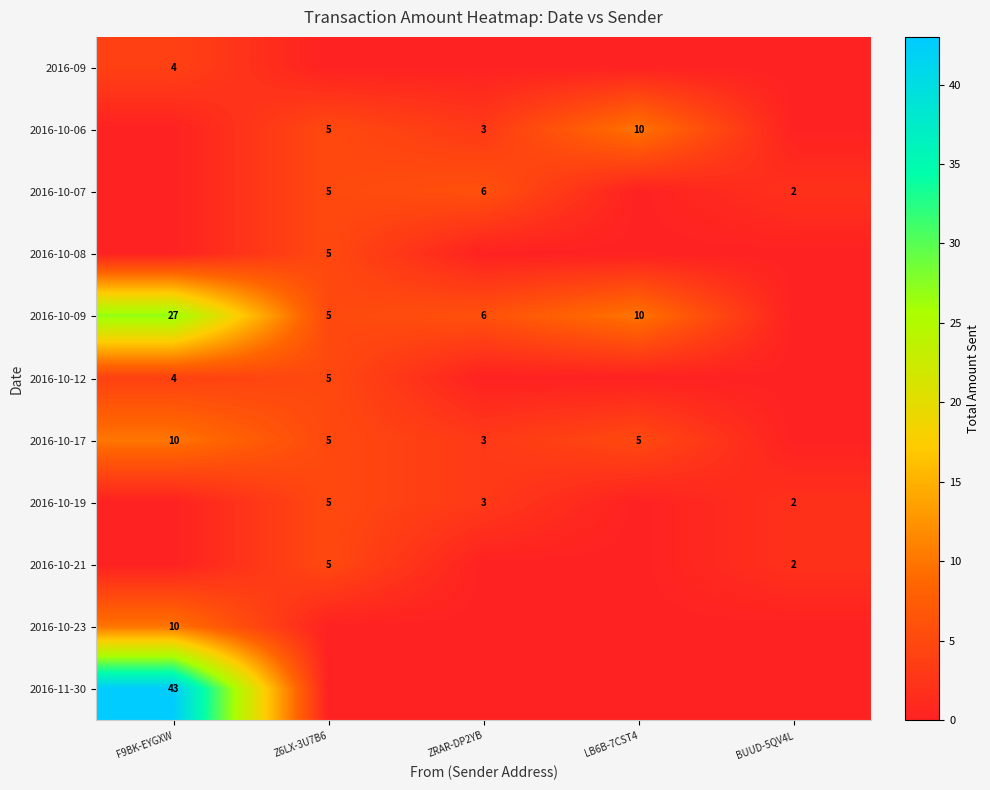

The 2016-10-08 series shows 7 at Z6LX-3U7B6. True or false?

False